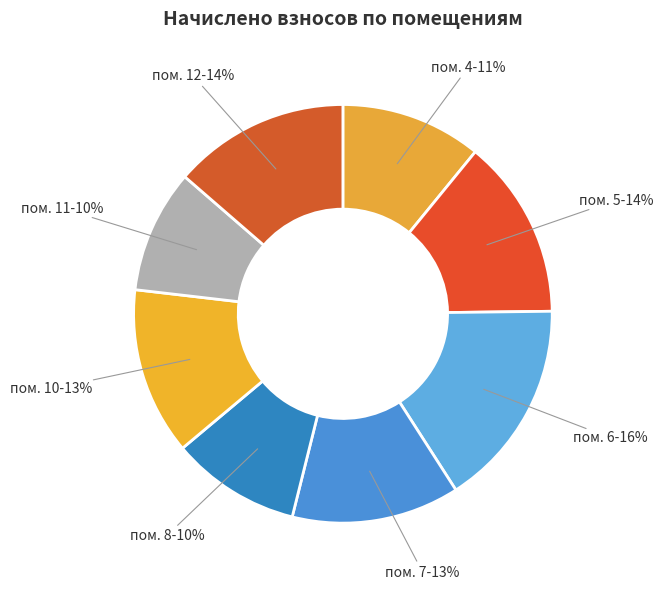

Which slice is the smallest?

11